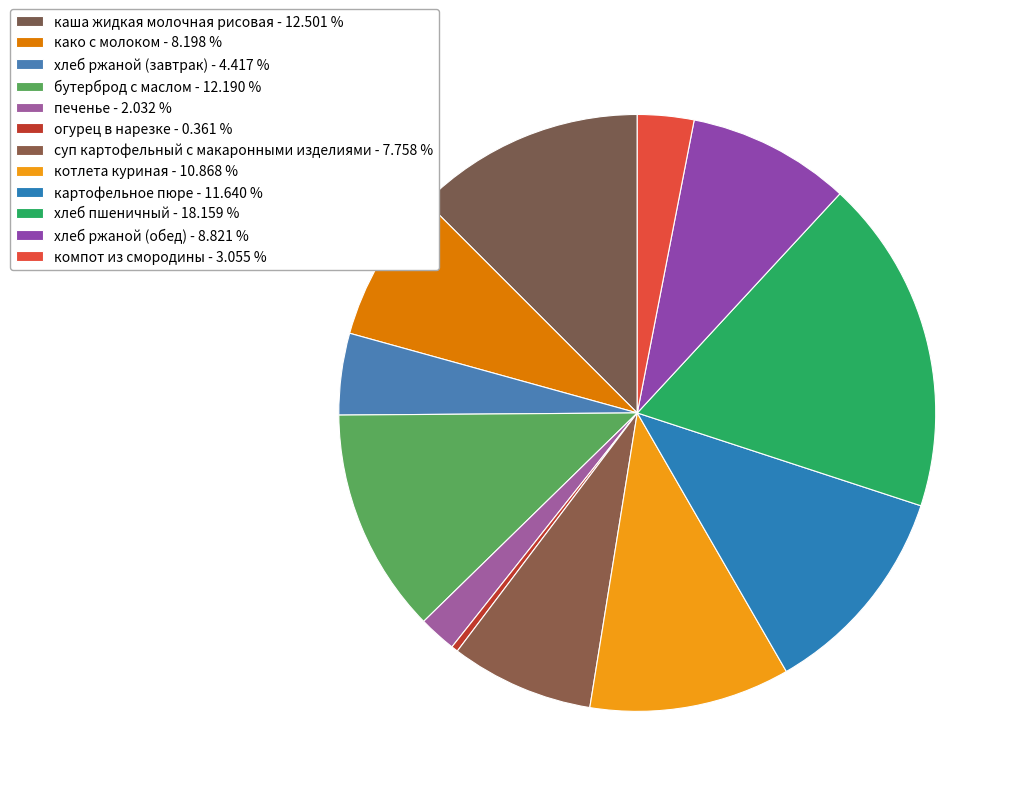

What is the smallest slice in the pie chart?

огурец в нарезке